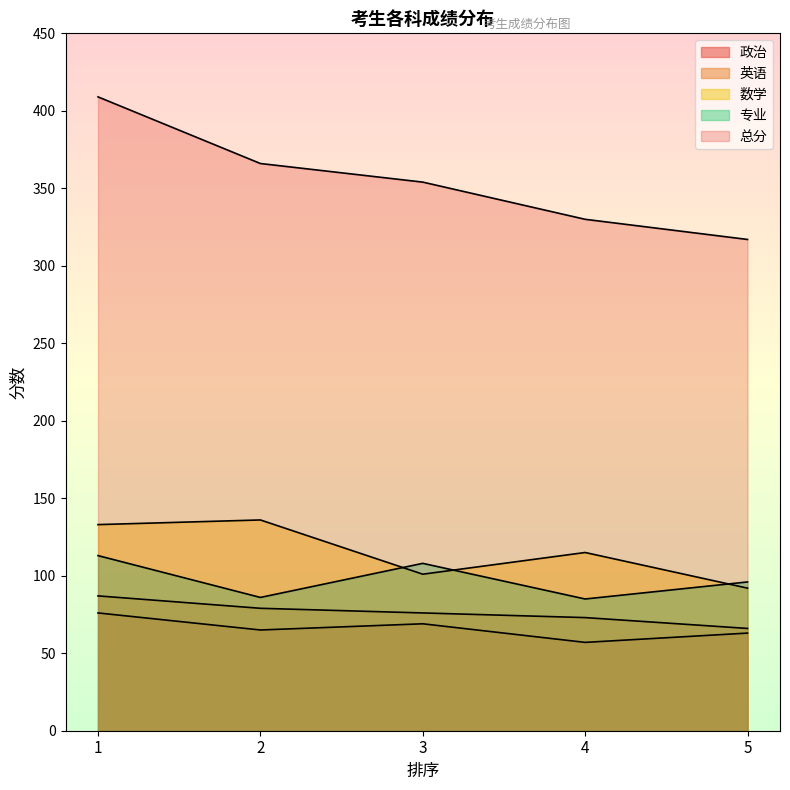

What value does the 专业 series have at 4, to the nearest 10?

80